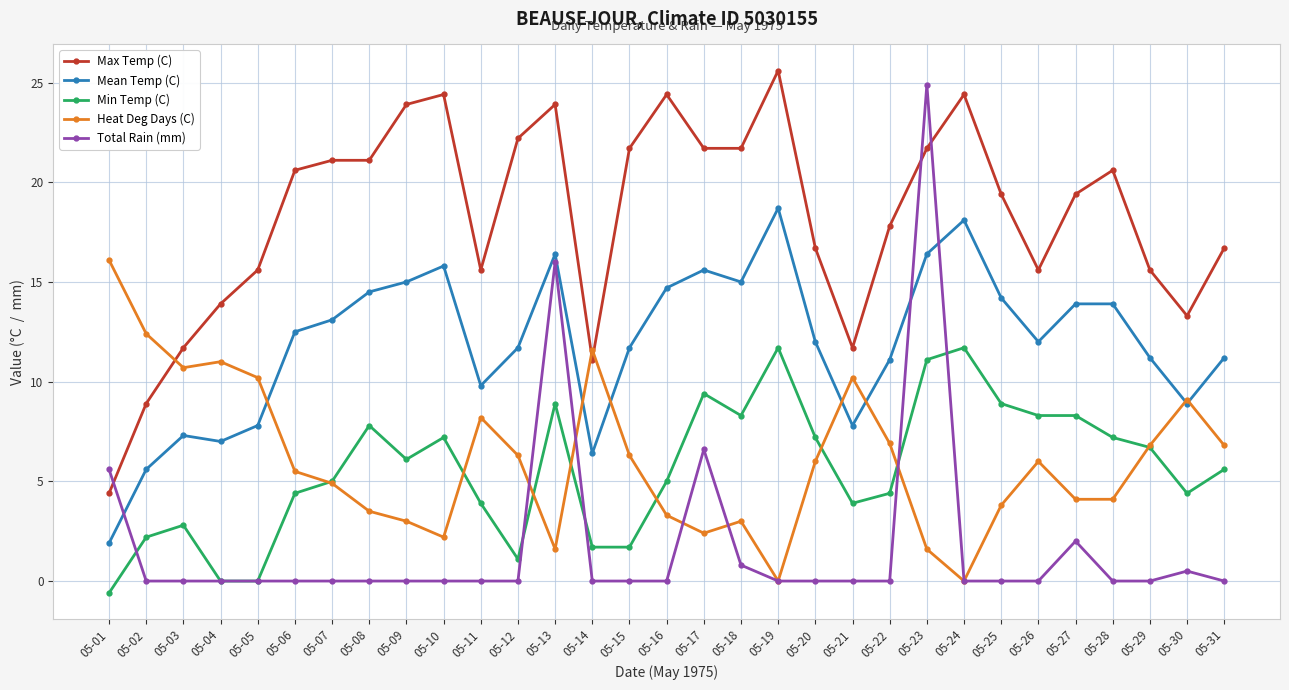

Rank the series at 05-31 from highest to lowest value.

Max Temp (C), Mean Temp (C), Heat Deg Days (C), Min Temp (C), Total Rain (mm)